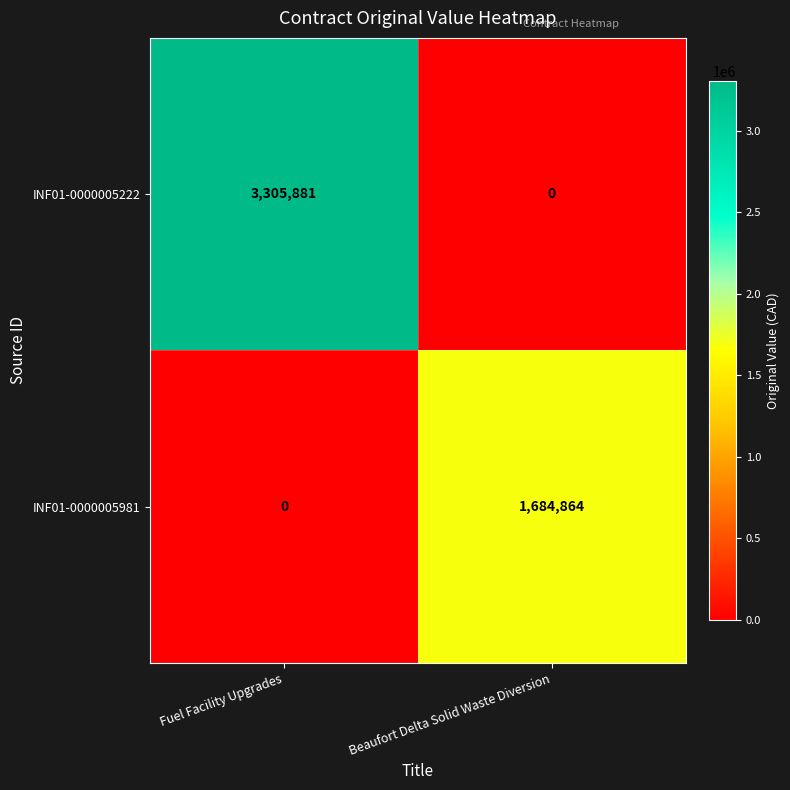

What is the average value of the INF01-0000005981 series?

842432